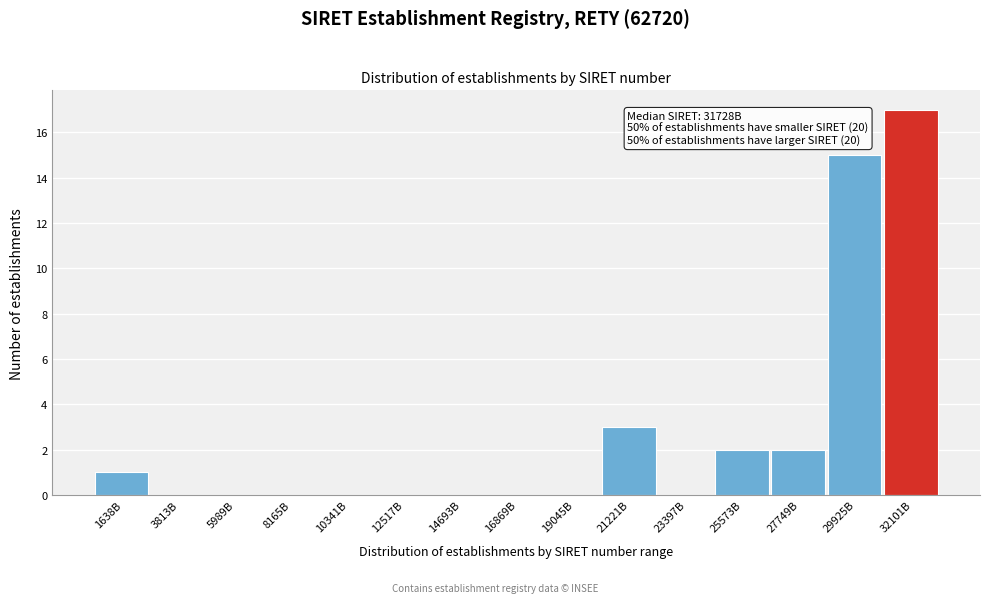

Reading left to right, transcribe all the data shown in this chart.

1638B=1	3813B=0	5989B=0	8165B=0	10341B=0	12517B=0	14693B=0	16869B=0	19045B=0	21221B=3	23397B=0	25573B=2	27749B=2	29925B=15	32101B=17